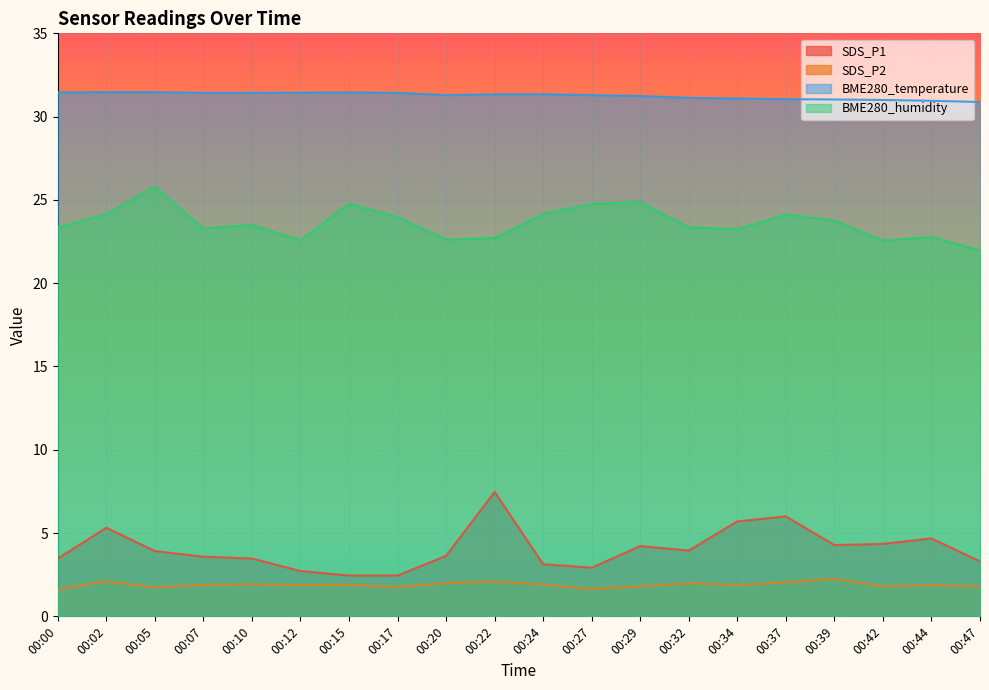

What is the difference between the maximum and minimum values in the SDS_P2 series?

0.6